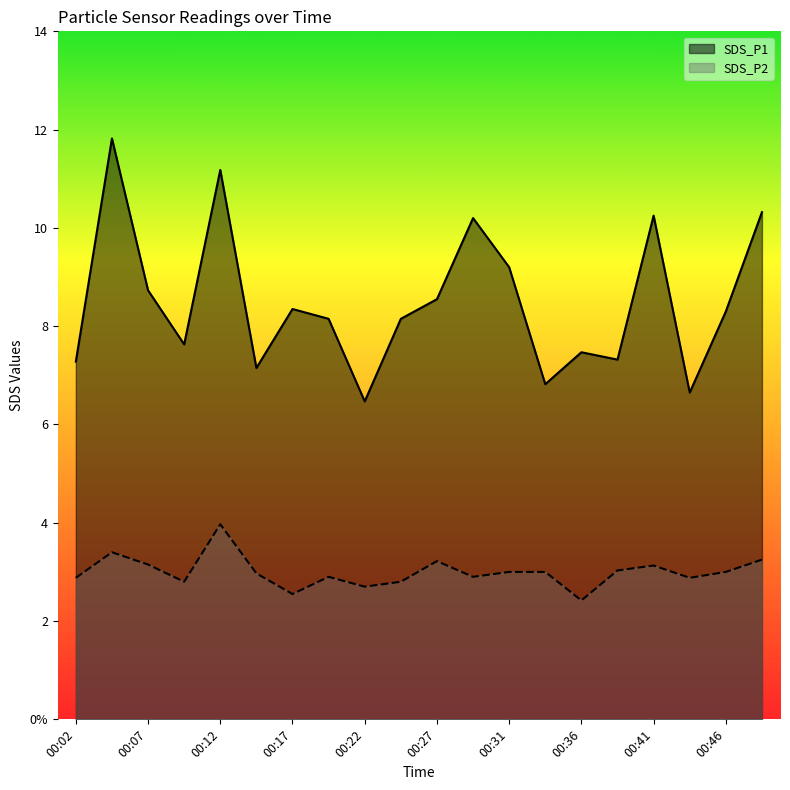

Which series has the largest total across all categories?

SDS_P1